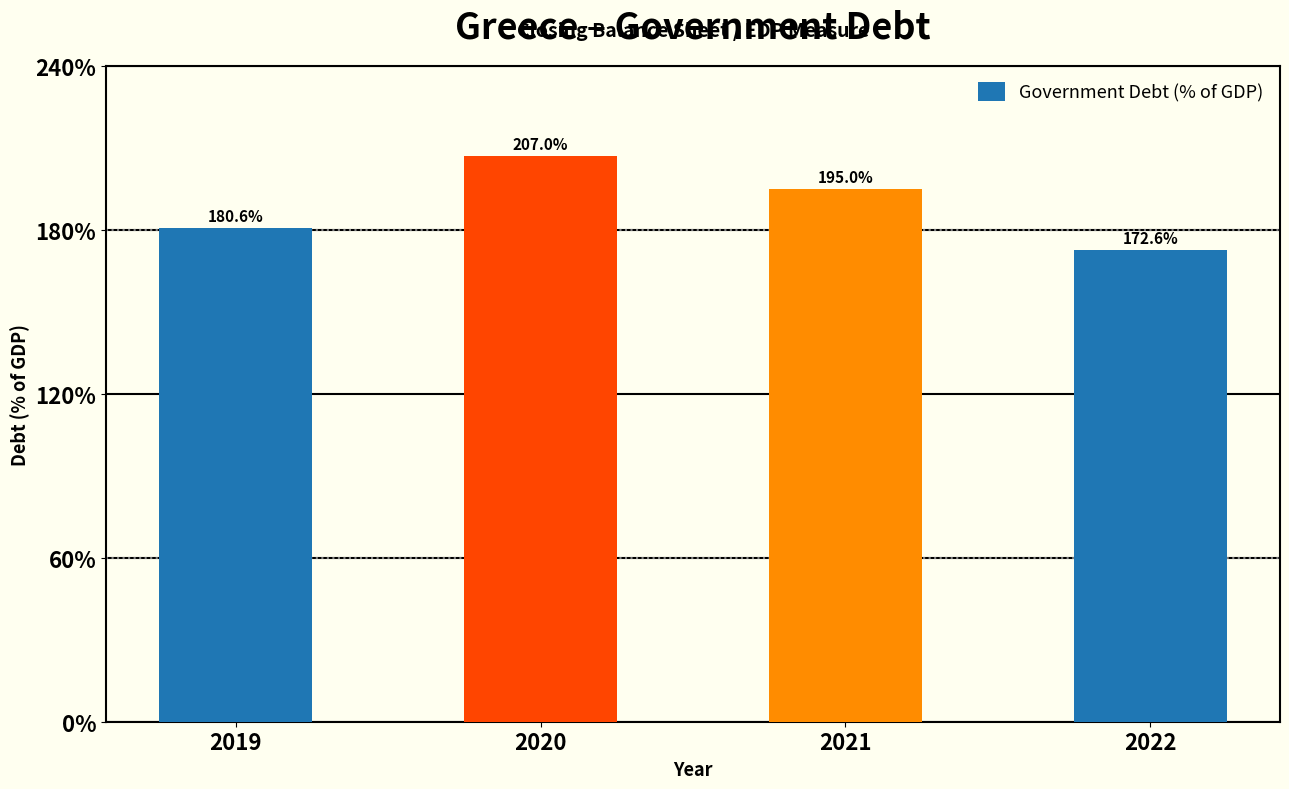

Reading right to left, what are all the values shown in this chart?

172.6	195.0	207.0	180.6